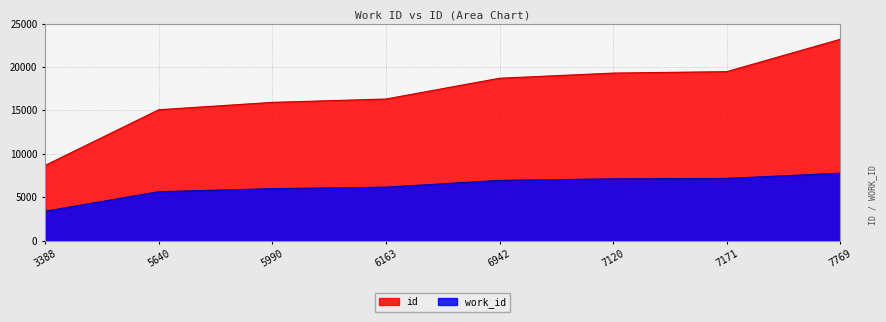

What is the minimum value shown in the chart?

3388